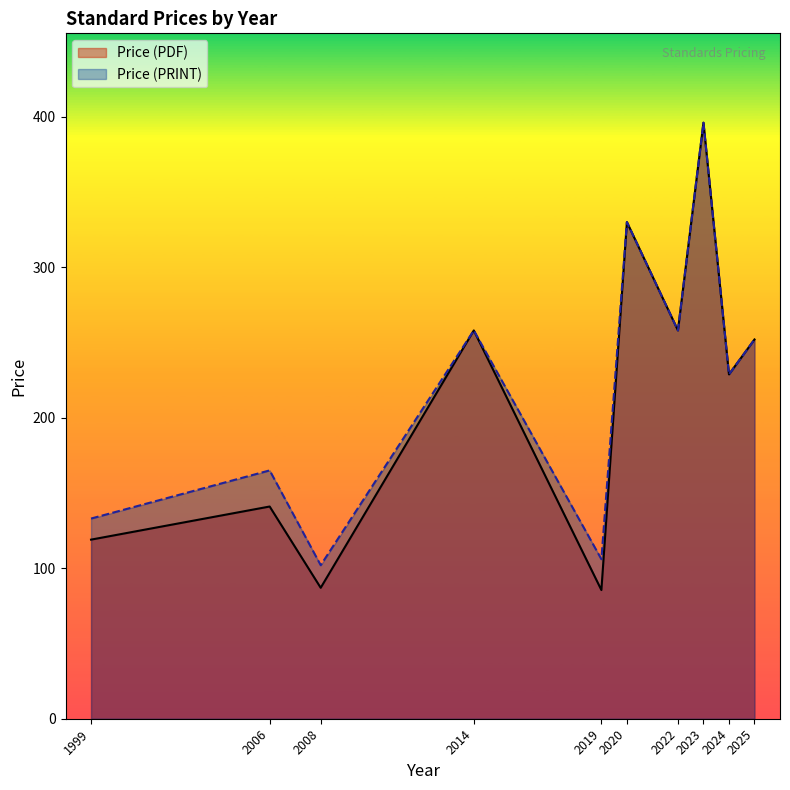

Does the chart display data point markers on the line(s)?

No